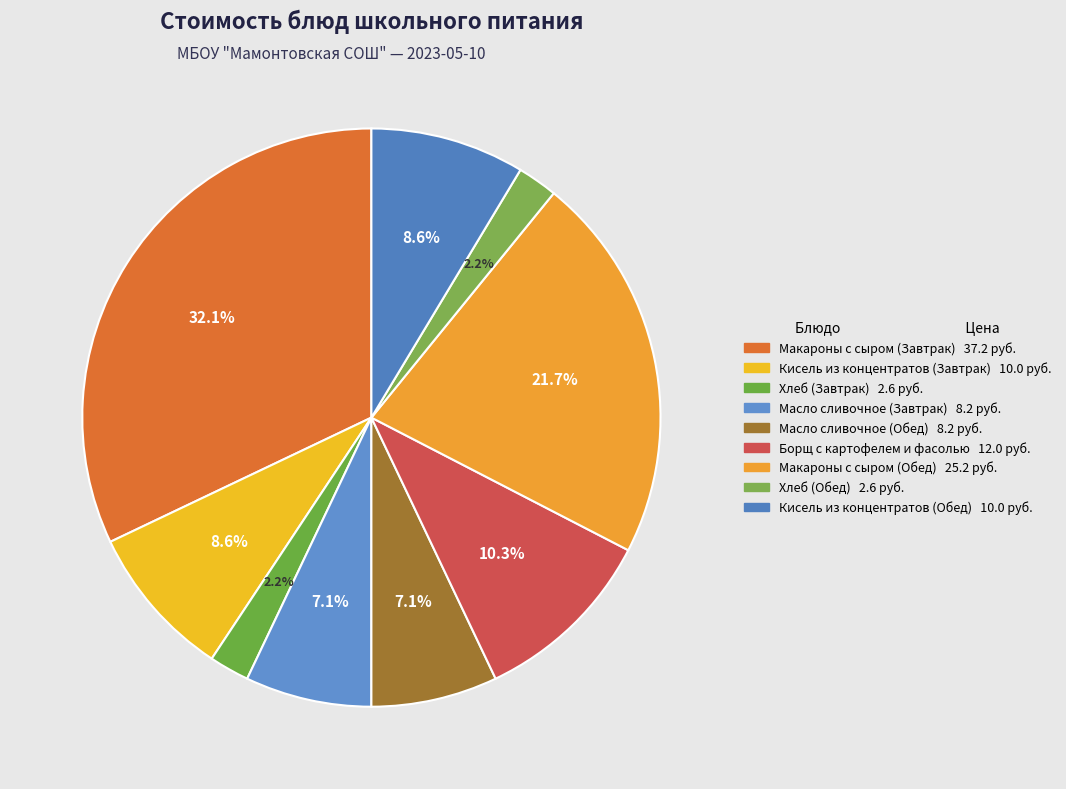

Rank the categories by value from lowest to highest.

Хлеб (Завтрак), Хлеб (Обед), Масло сливочное (Завтрак), Масло сливочное (Обед), Кисель из концентратов (Завтрак), Кисель из концентратов (Обед), Борщ с картофелем и фасолью, Макароны с сыром (Обед), Макароны с сыром (Завтрак)